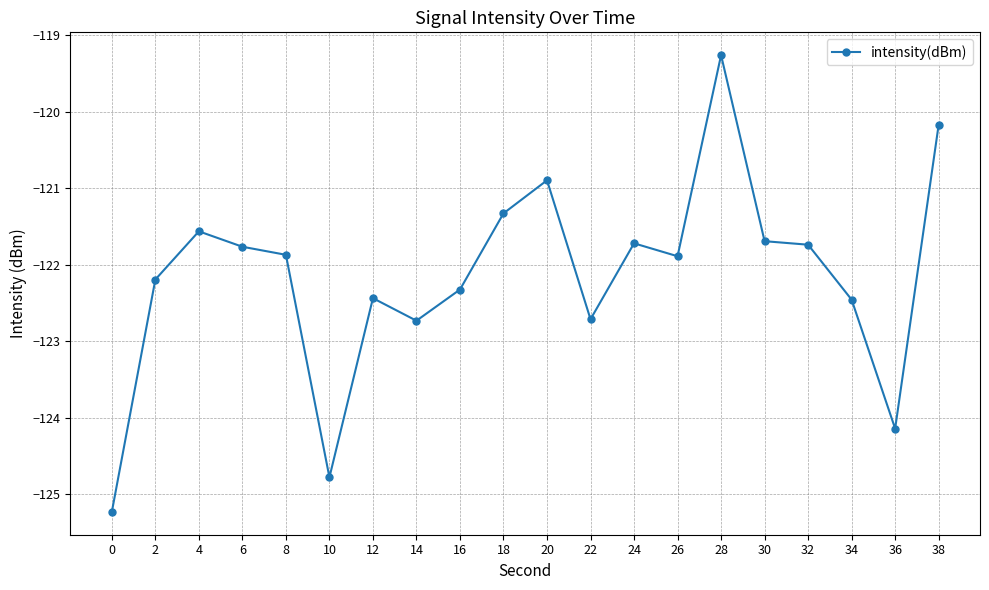

Count the number of data series in this chart.

1